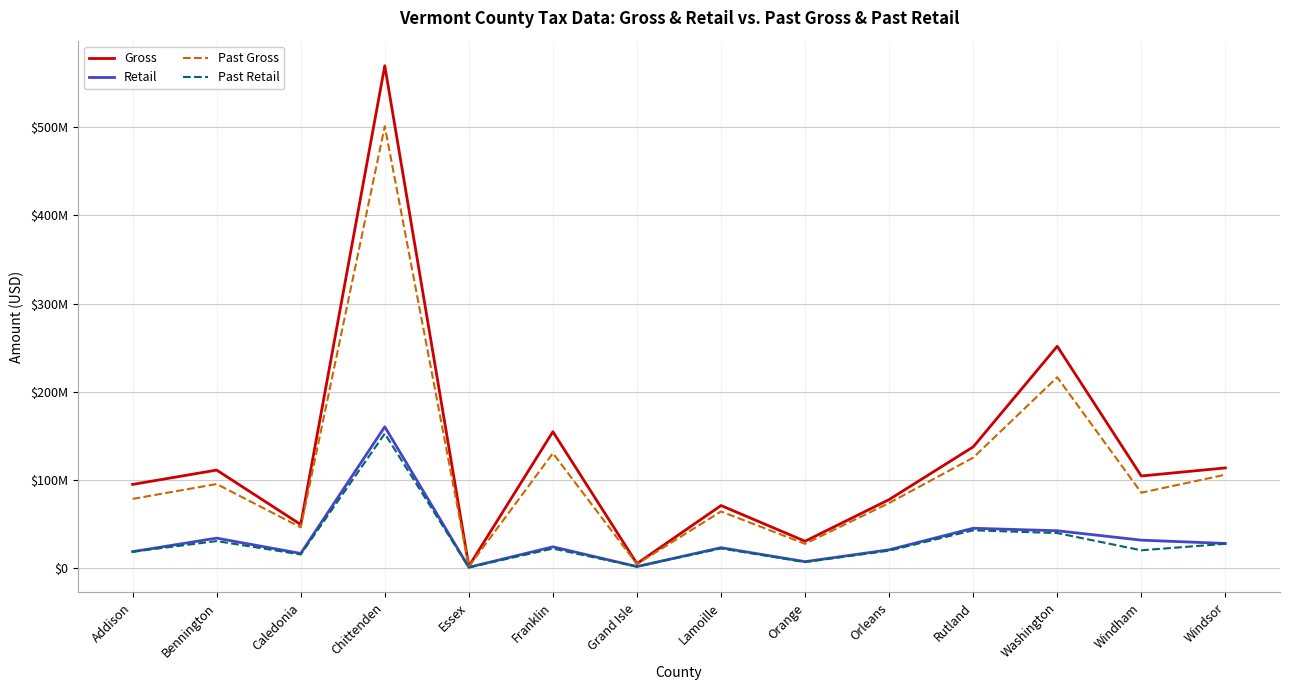

Which category has the highest value across all series?

Chittenden